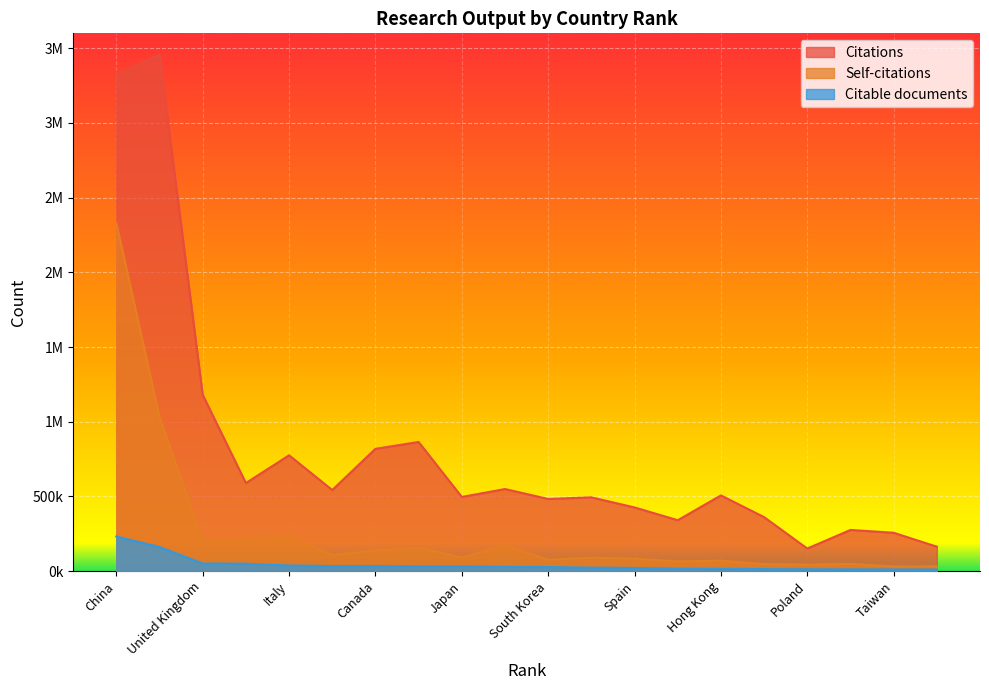

Reading right to left, transcribe all the data shown in this chart.

Citations: 163497	256585	275520	150998	361251	506586	340516	426090	493721	482747	549322	496346	864286	818479	542756	774971	589589	1180199	3456753	3326959
Self-citations: 31480	30767	48135	43659	46746	70085	64802	83695	89227	76935	171926	91397	156947	137566	108525	231809	212803	210032	1029908	2328559
Citable documents: 10582	11302	11585	12280	13443	14911	15617	21124	23173	26904	28883	31724	31654	34158	33848	37387	49460	50617	161383	231553